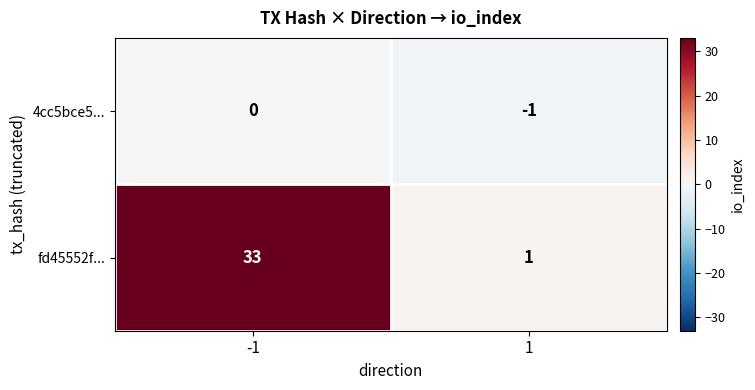

What is the difference between the highest and lowest values at -1?

33